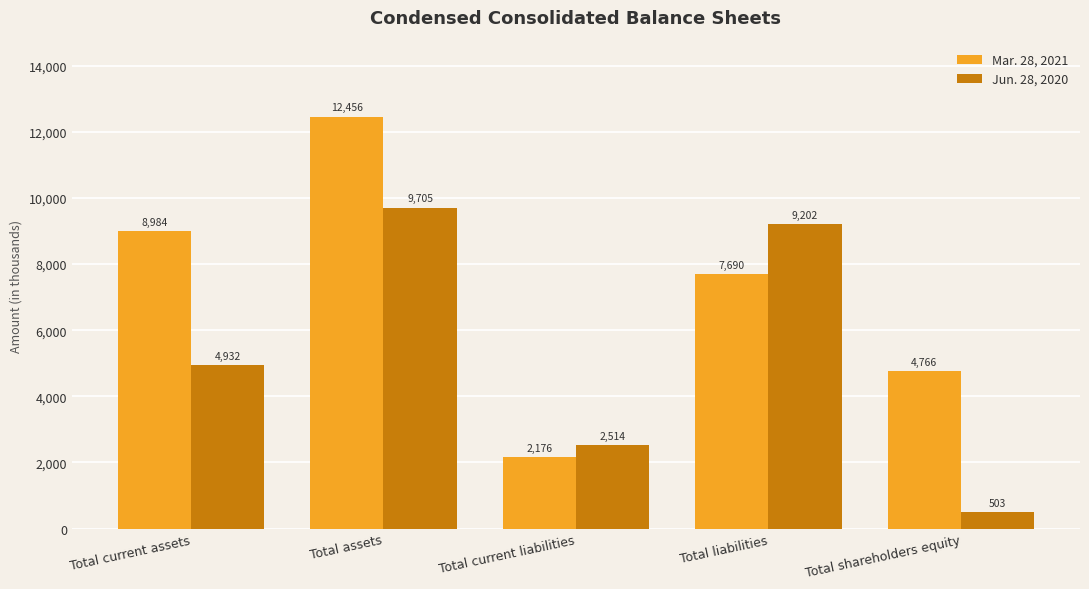

List the series in order of their peak value, lowest first.

Jun. 28, 2020, Mar. 28, 2021